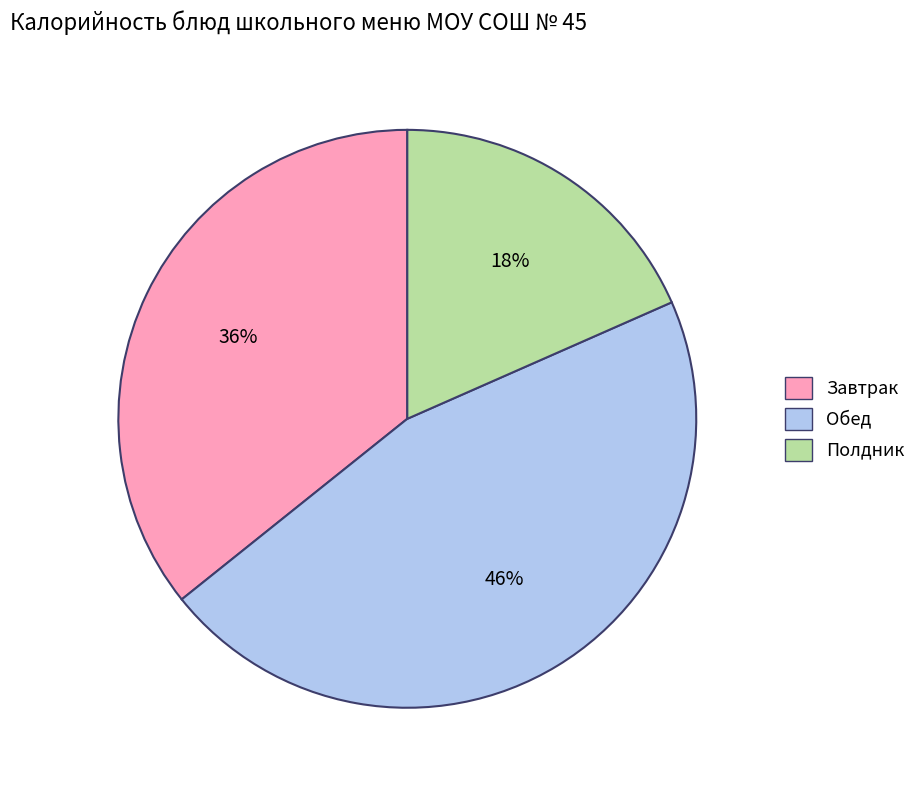

Count the number of slices in the pie.

3